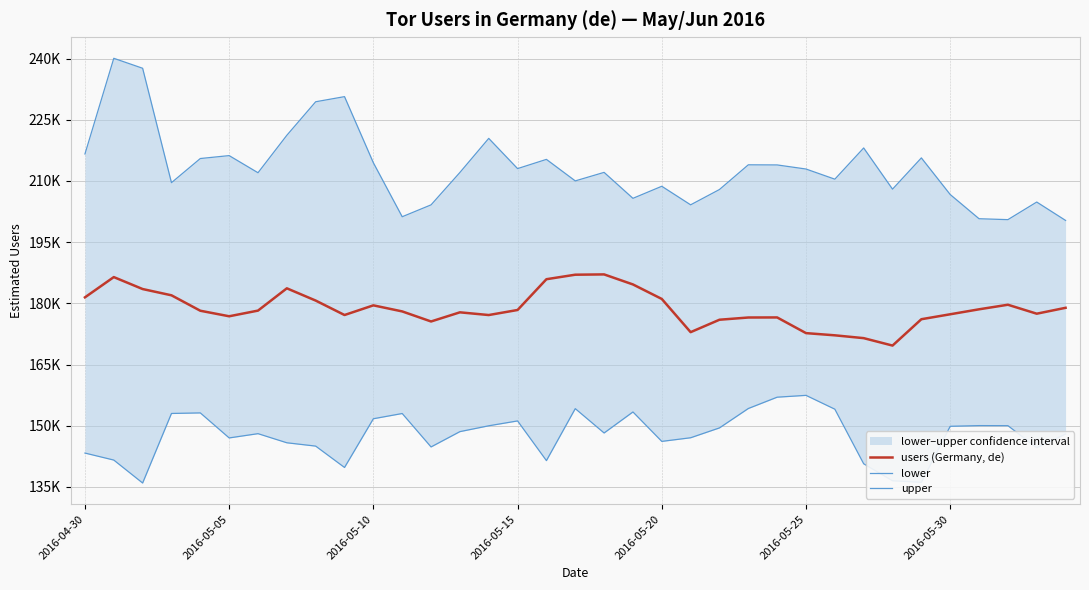

True or false: upper has a value of 204153 at 21.

True